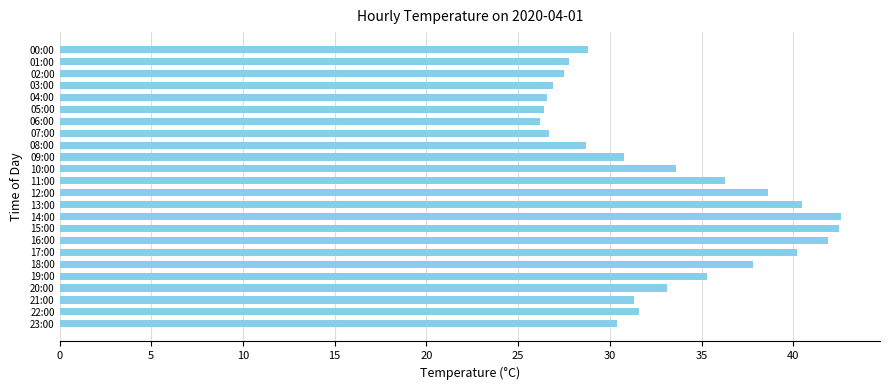

What is the label of the 3rd bar from the top?

02:00